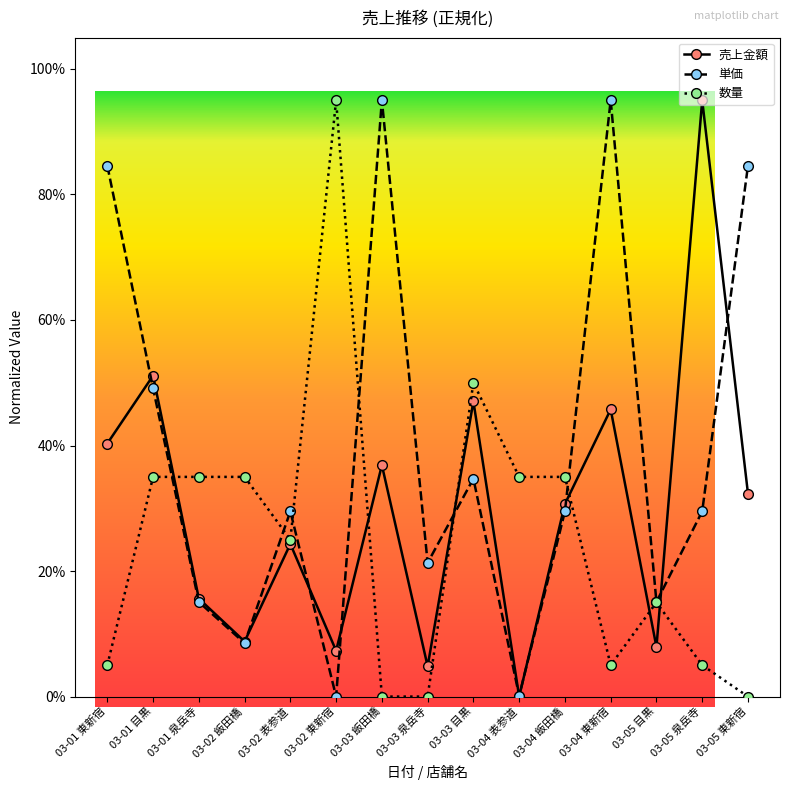

What is the label of the 13th point from the left?

03-05 目黒